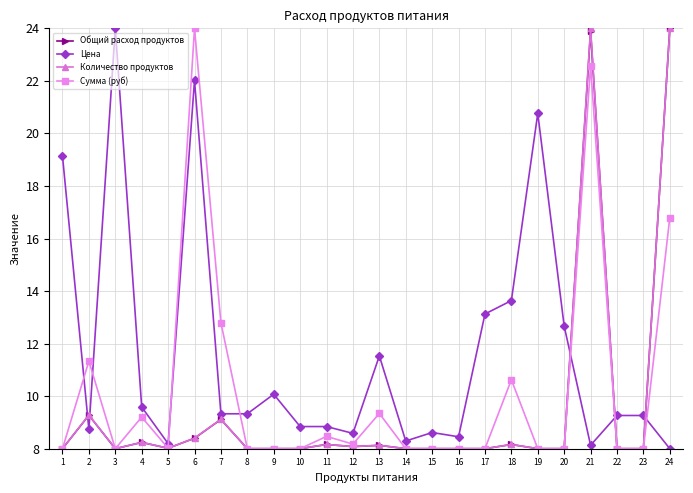

What is the spread (max minus min) of values at 9?

2.1